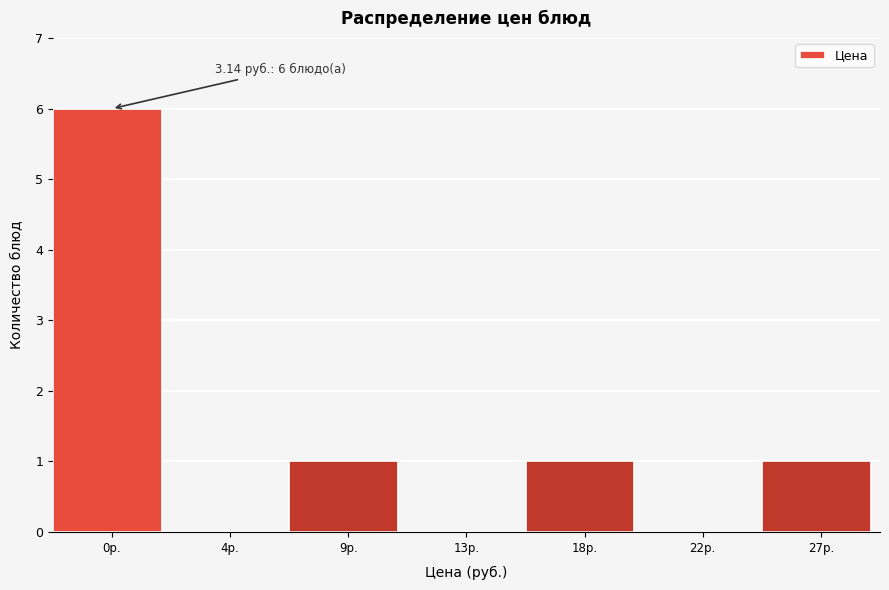

Reading left to right, extract all data points from this chart.

0р.=6	4р.=0	9р.=1	13р.=0	18р.=1	22р.=0	27р.=1